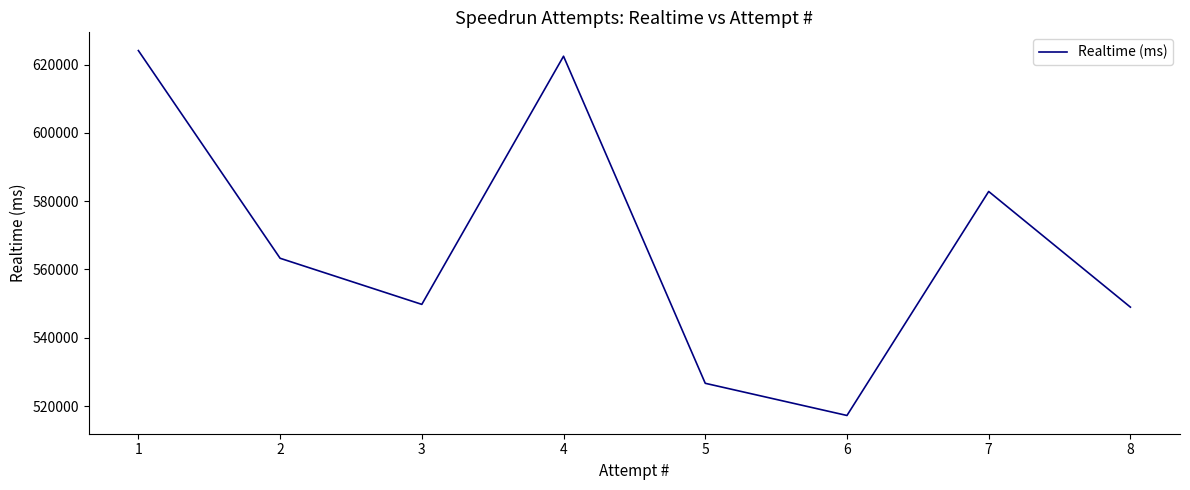

List the labels in order of value, smallest first.

6, 5, 8, 3, 2, 7, 4, 1